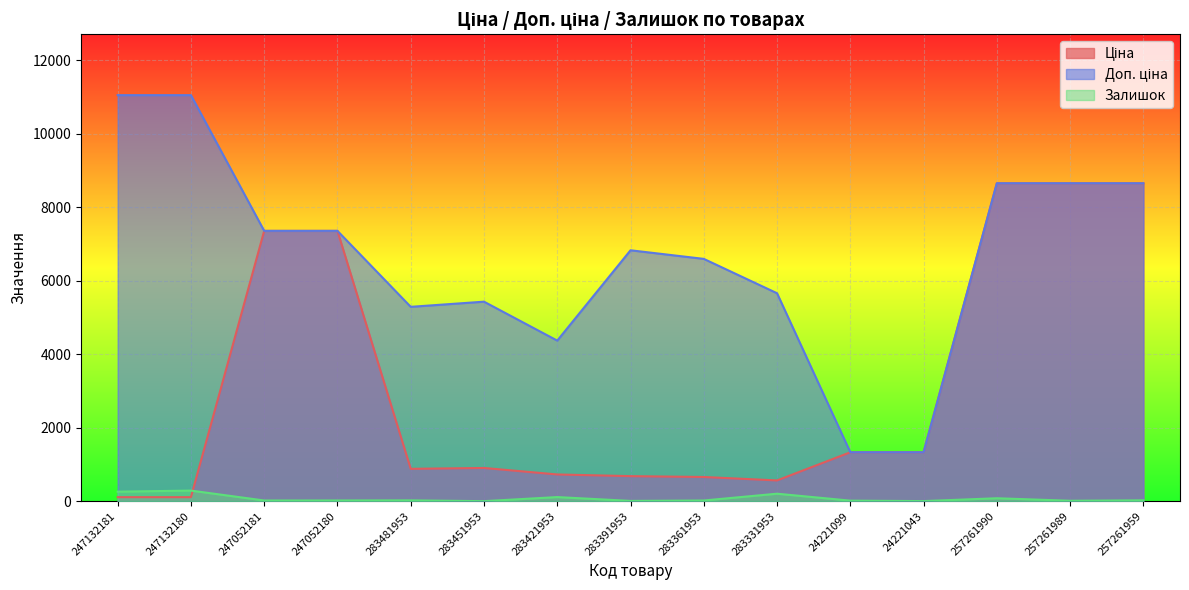

True or false: Залишок has a value of 9.0 at 283391953.

True